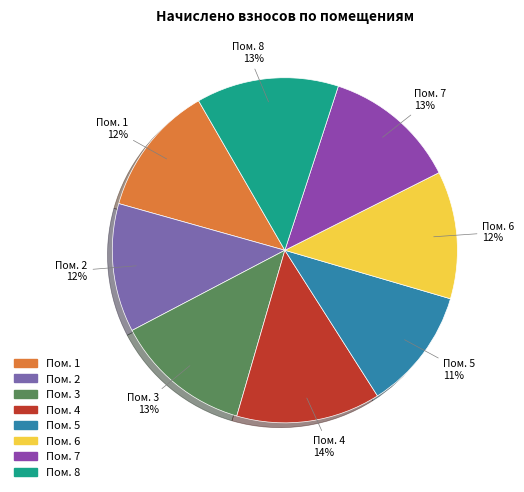

Is there a majority slice in this chart?

No